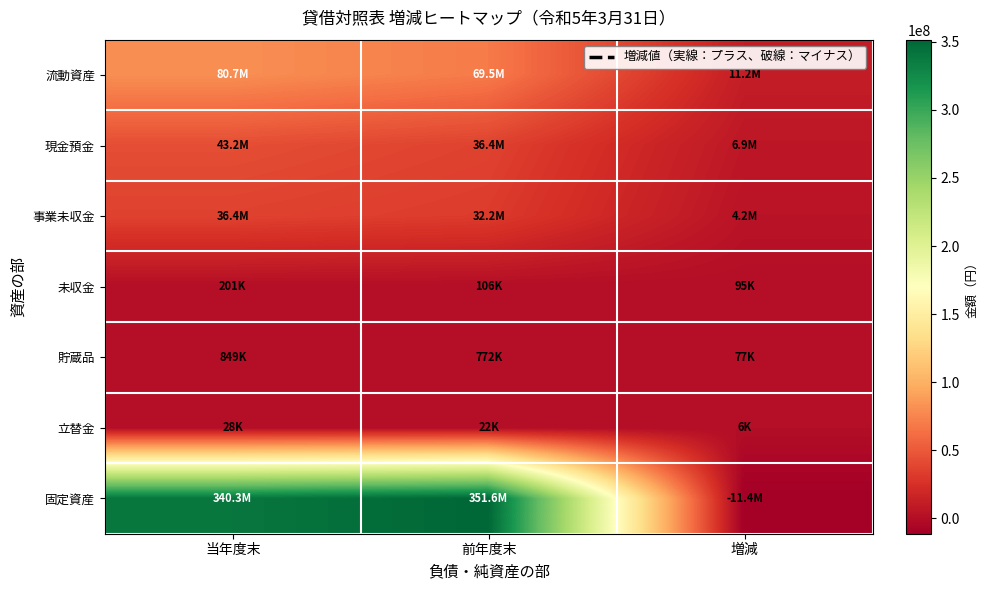

How many categories are shown in the chart?

3